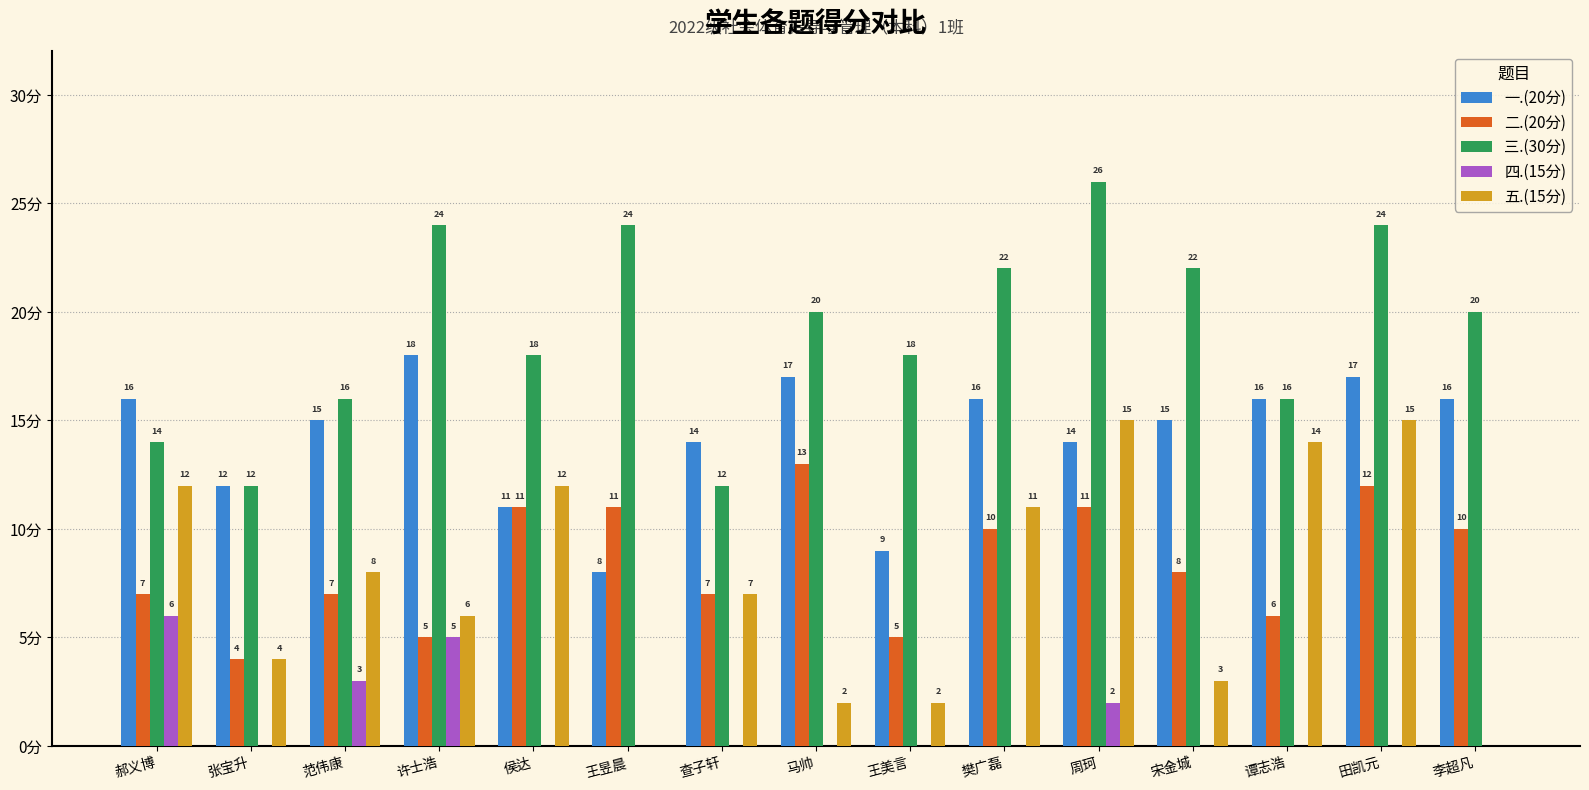

Which label corresponds to the largest value in the chart?

周珂